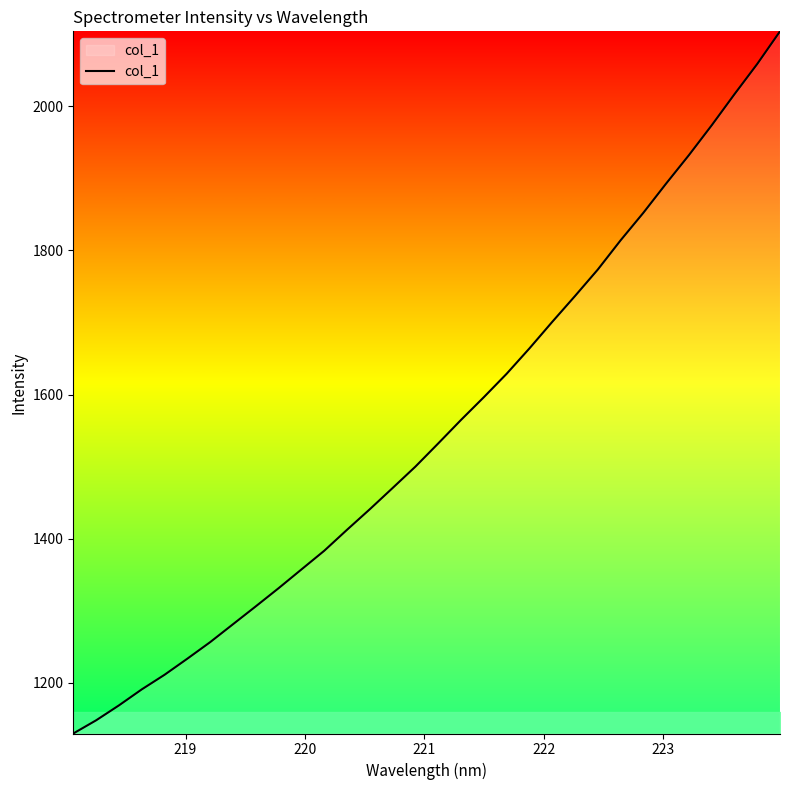

What is the difference between the maximum and minimum values?

974.5